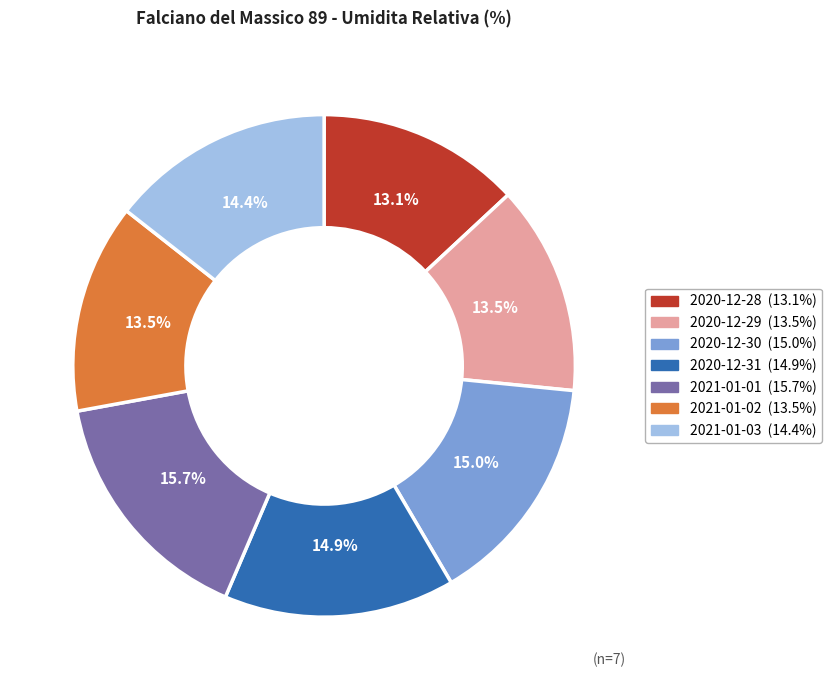

To the nearest percent, what percentage of the pie is 2020-12-30?

15%